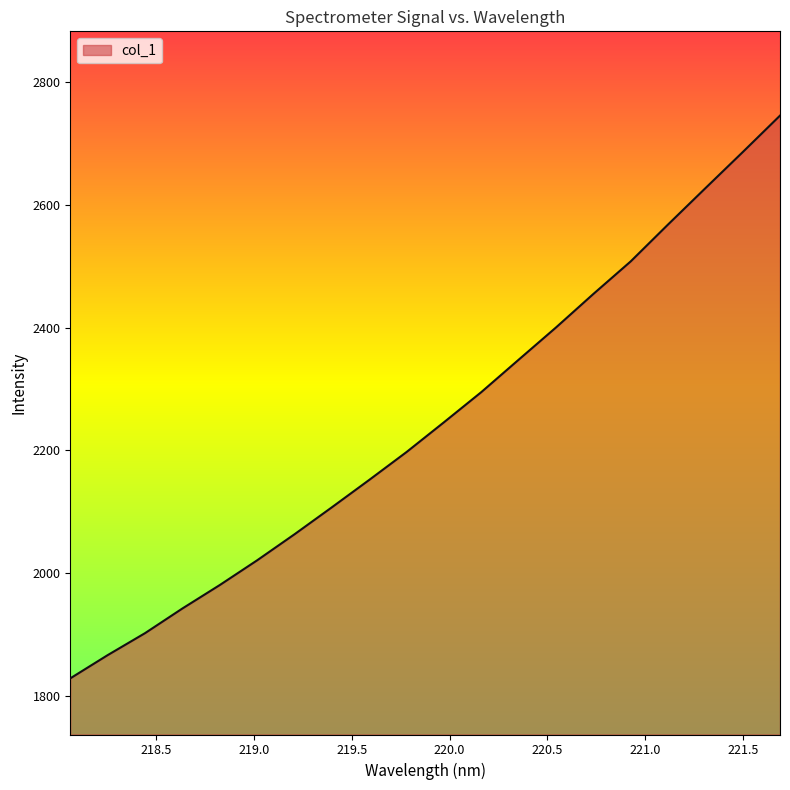

What is the maximum value shown in the chart?

2745.3